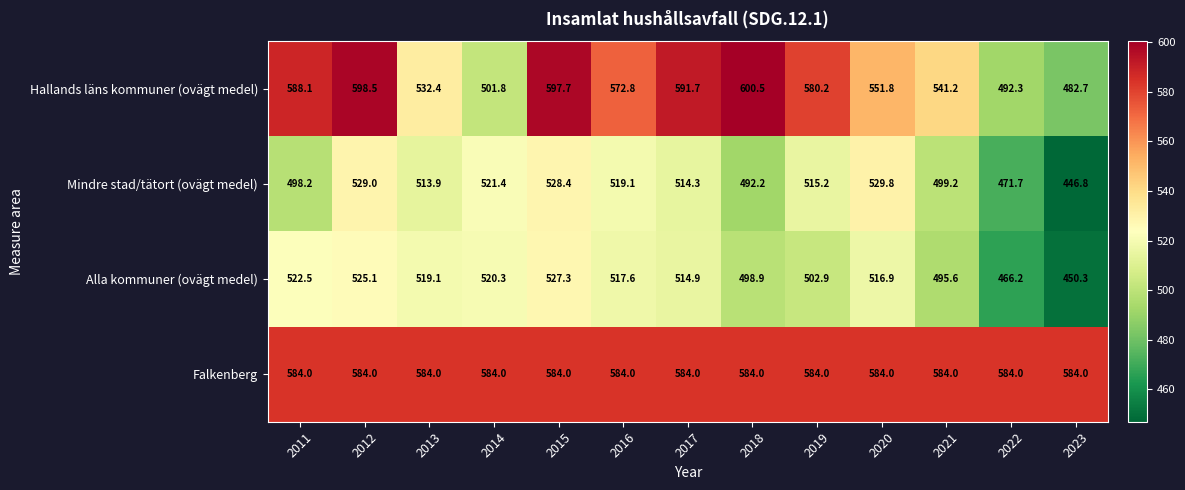

What is the minimum value for Hallands läns kommuner (ovägt medel)?

482.7